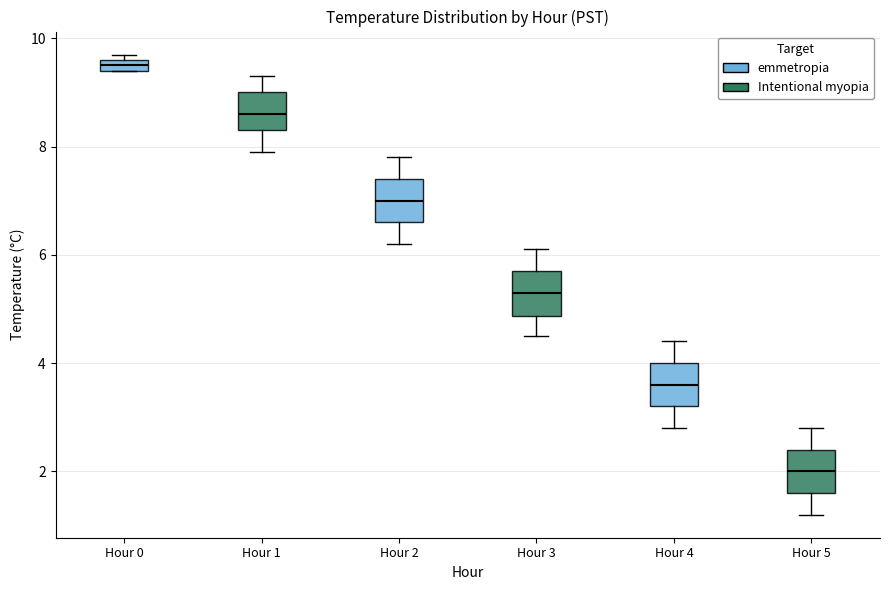

Where is the lower edge of the box for Hour 1 on the y-axis? The values are not printed on the chart, so give them approximately, as read against the axis.

8.4